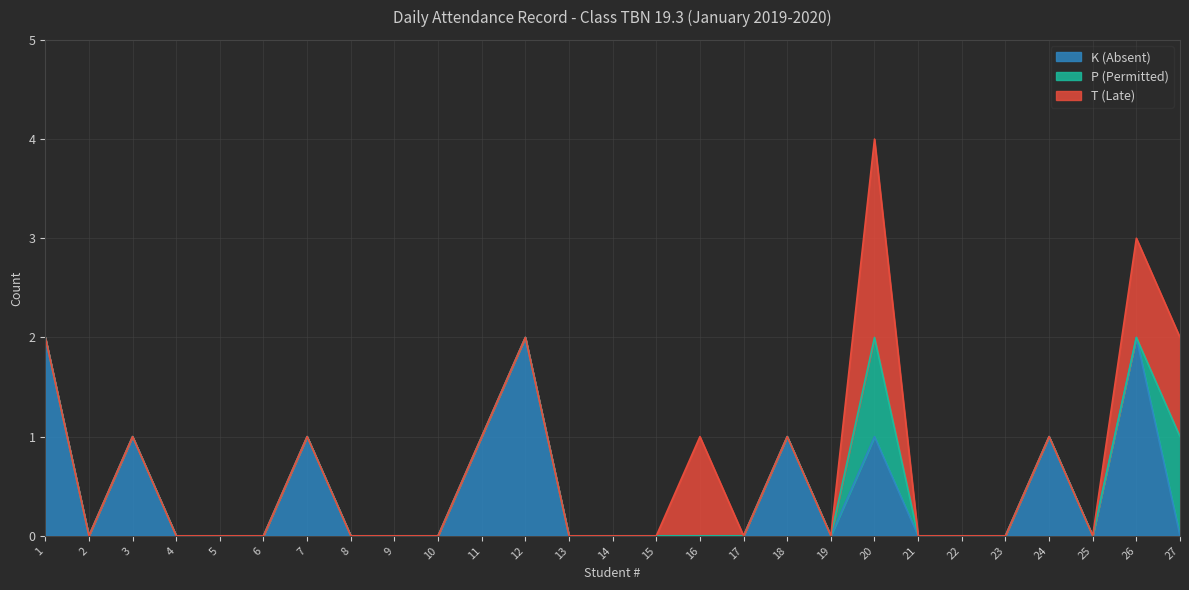

True or false: P (Permitted) and T (Late) intersect in this chart.

False